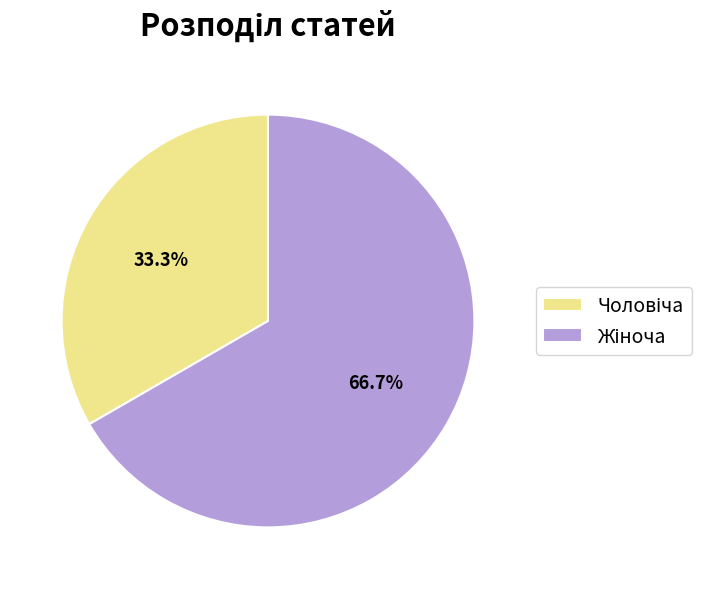

How many slices are in this pie chart?

2